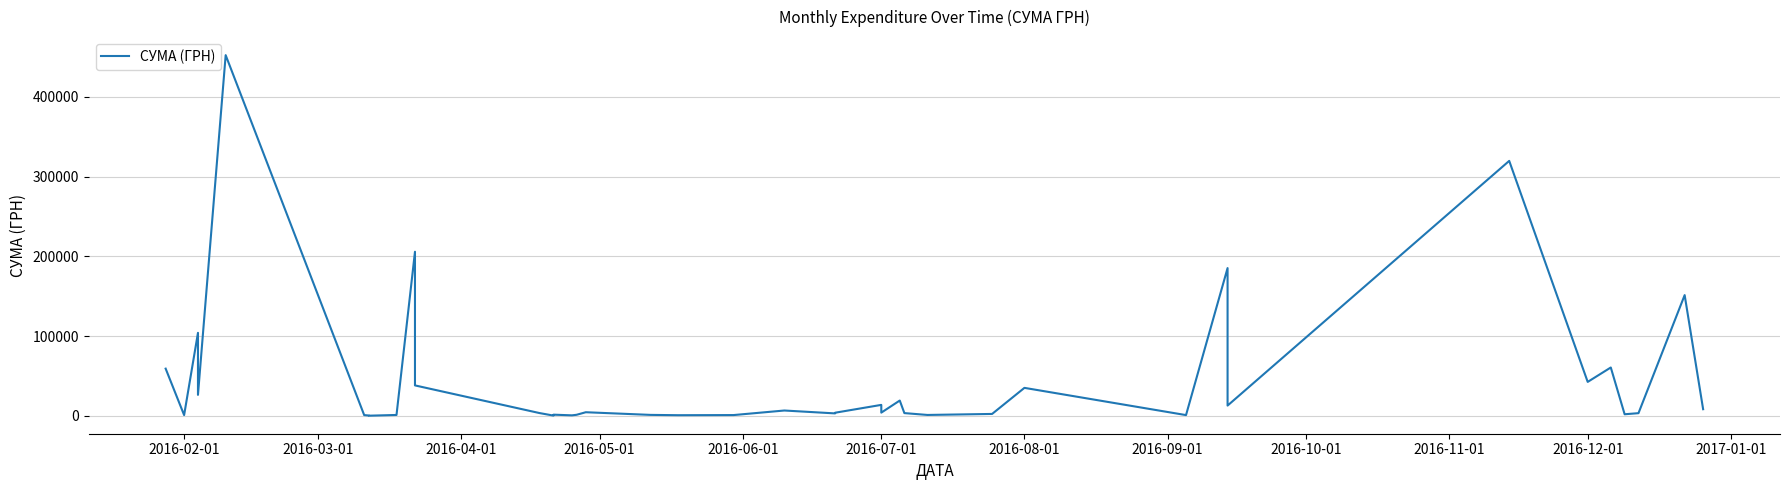

What is the average value?

44632.8